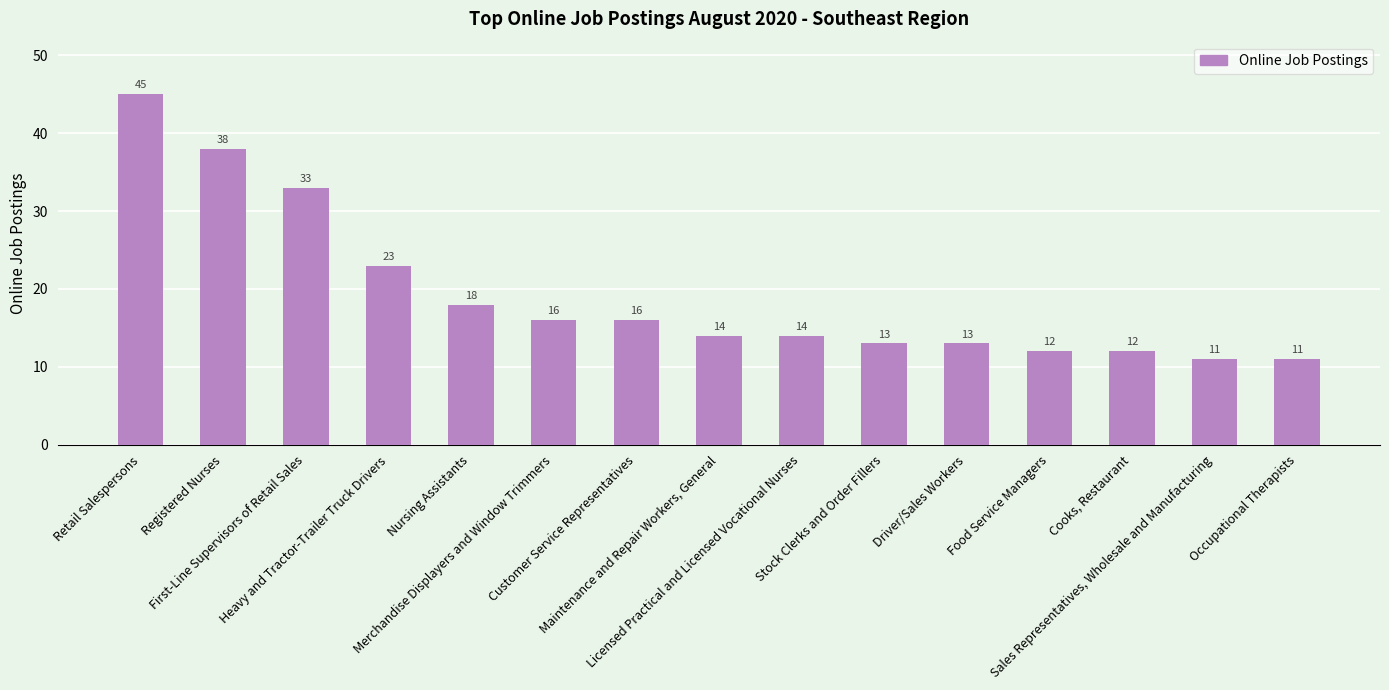

What is the difference between the maximum and minimum values?

34